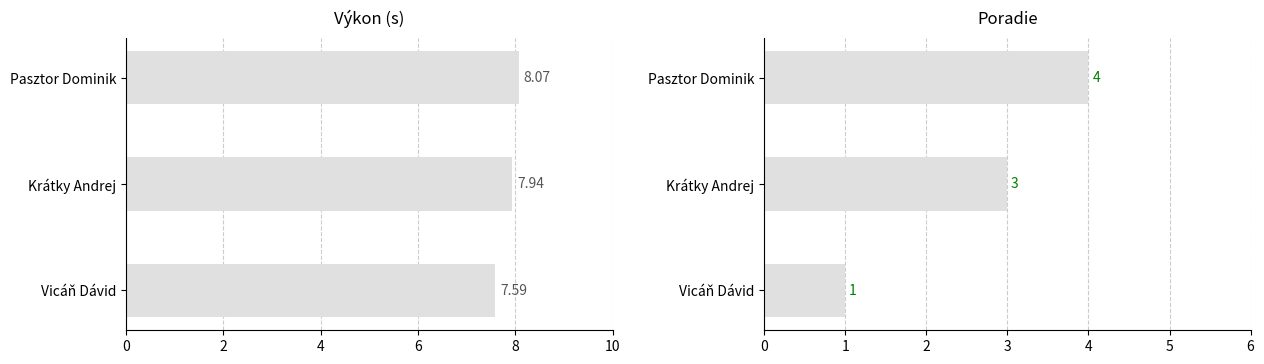

Rank the series by their maximum value, from highest to lowest.

Výkon, Poradie